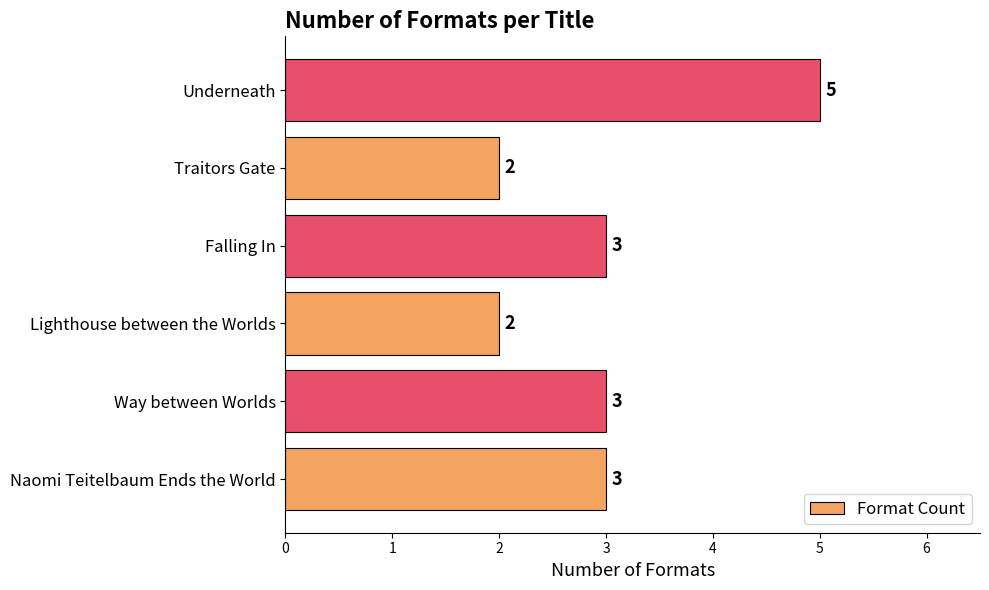

Reading top to bottom, list all the values displayed in this chart.

5	2	3	2	3	3